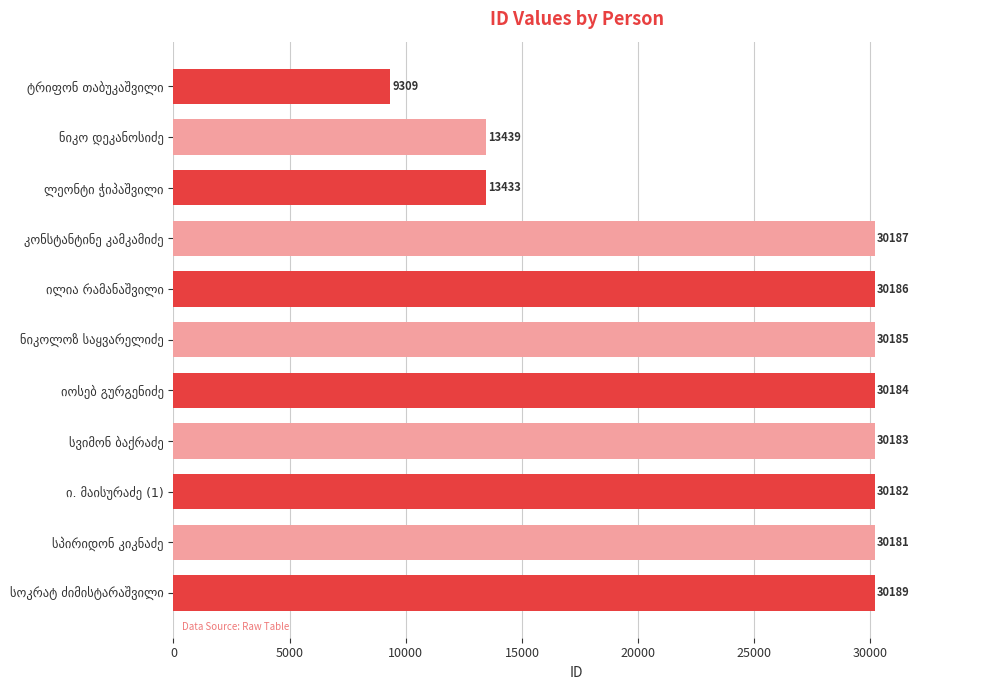

What is the value of the 3rd bar from the top?

13433